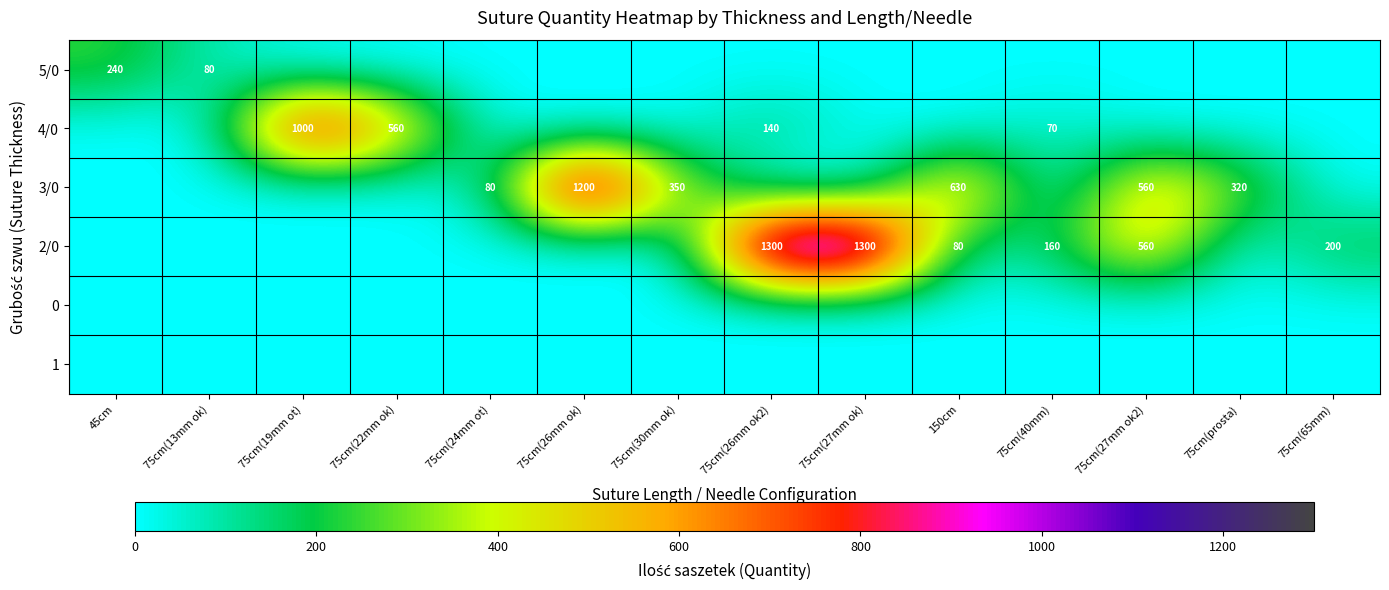

The 2/0 series shows 135 at 150cm. True or false?

False